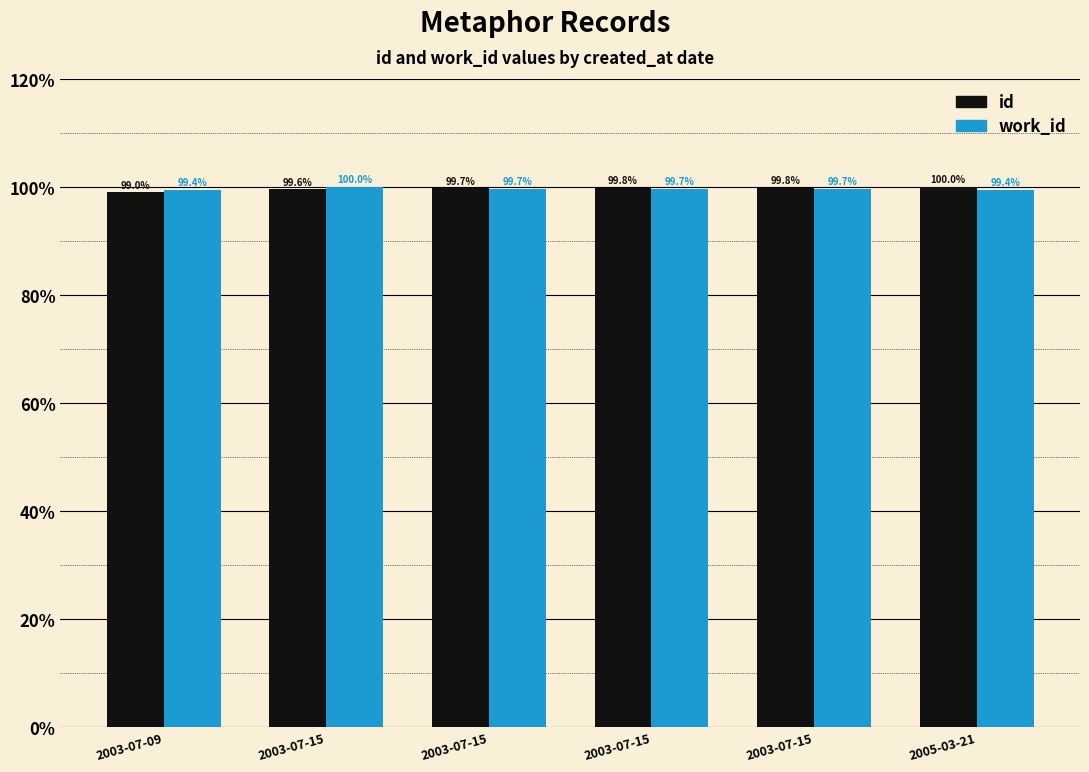

True or false: work_id has a value of 99.7 at 2003-07-15.

True